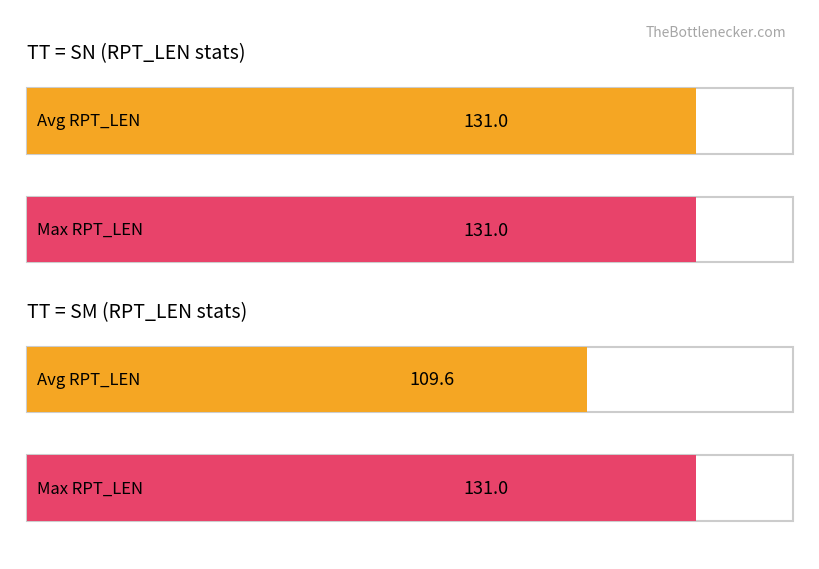

How many series are shown in this chart?

2